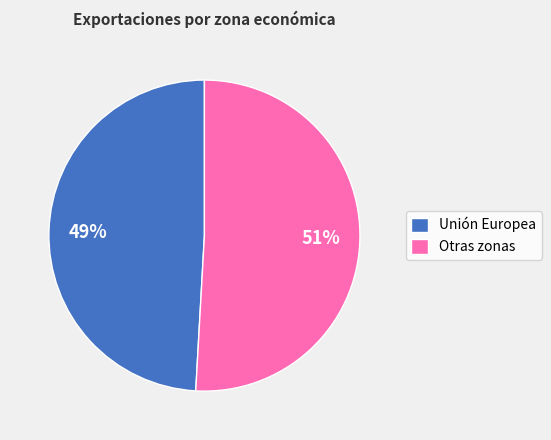

Which slice is the largest?

Otras zonas